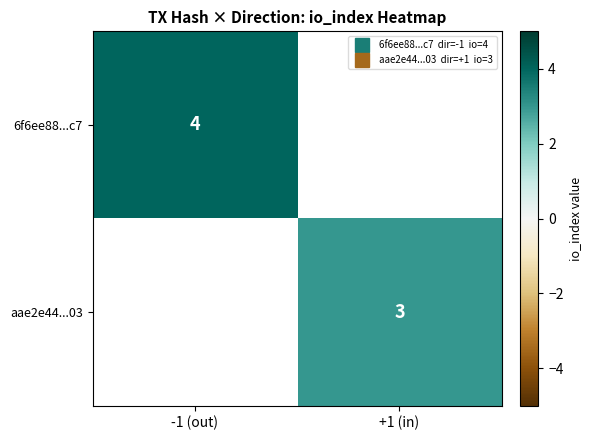

What is the maximum value shown in the chart?

4